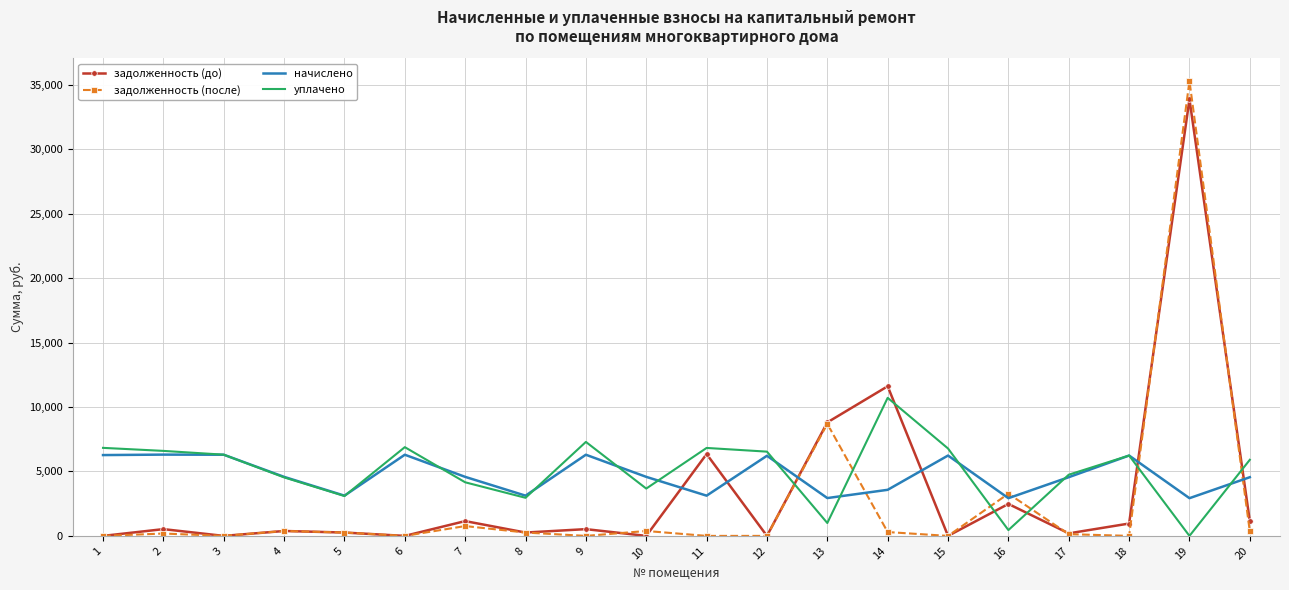

What is the maximum value shown in the chart?

35282.0